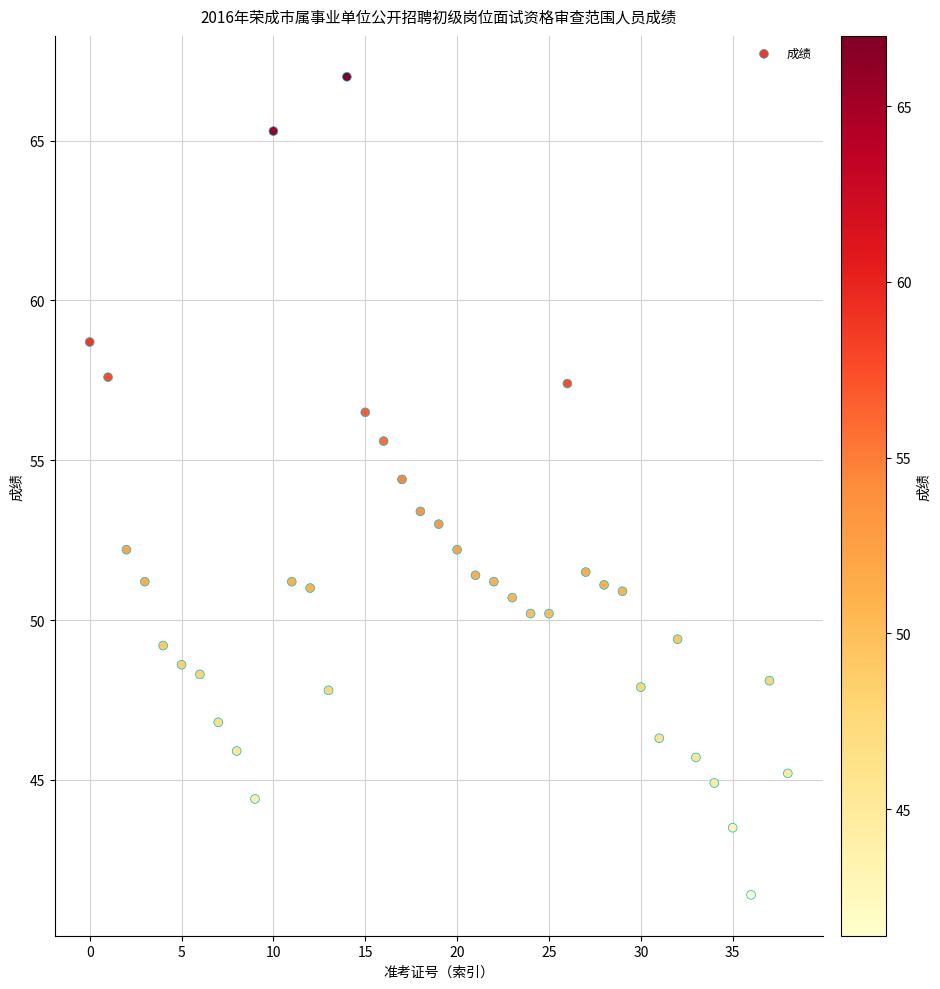

What is the range of Y values (max minus min)?

25.6